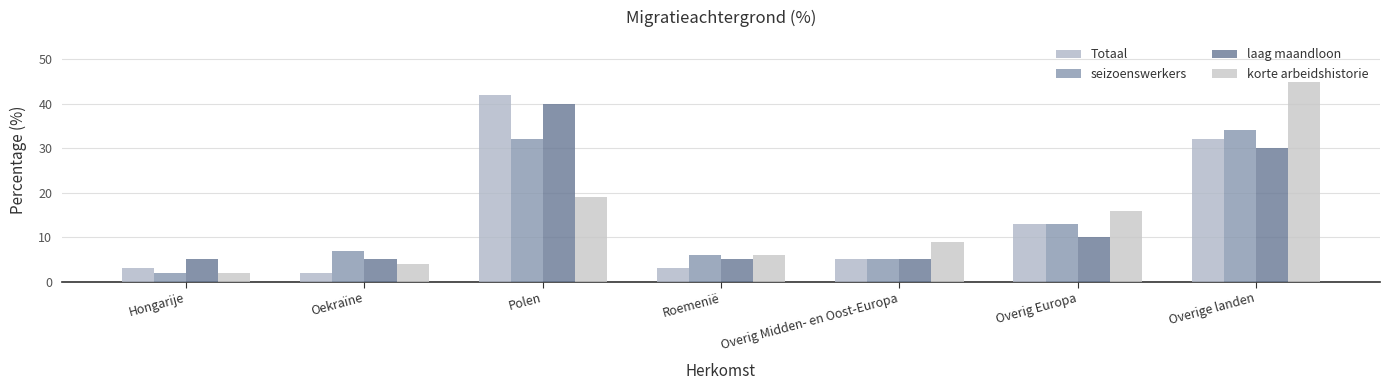

What is the difference between the second highest and second lowest values in the korte arbeidshistorie series?

15